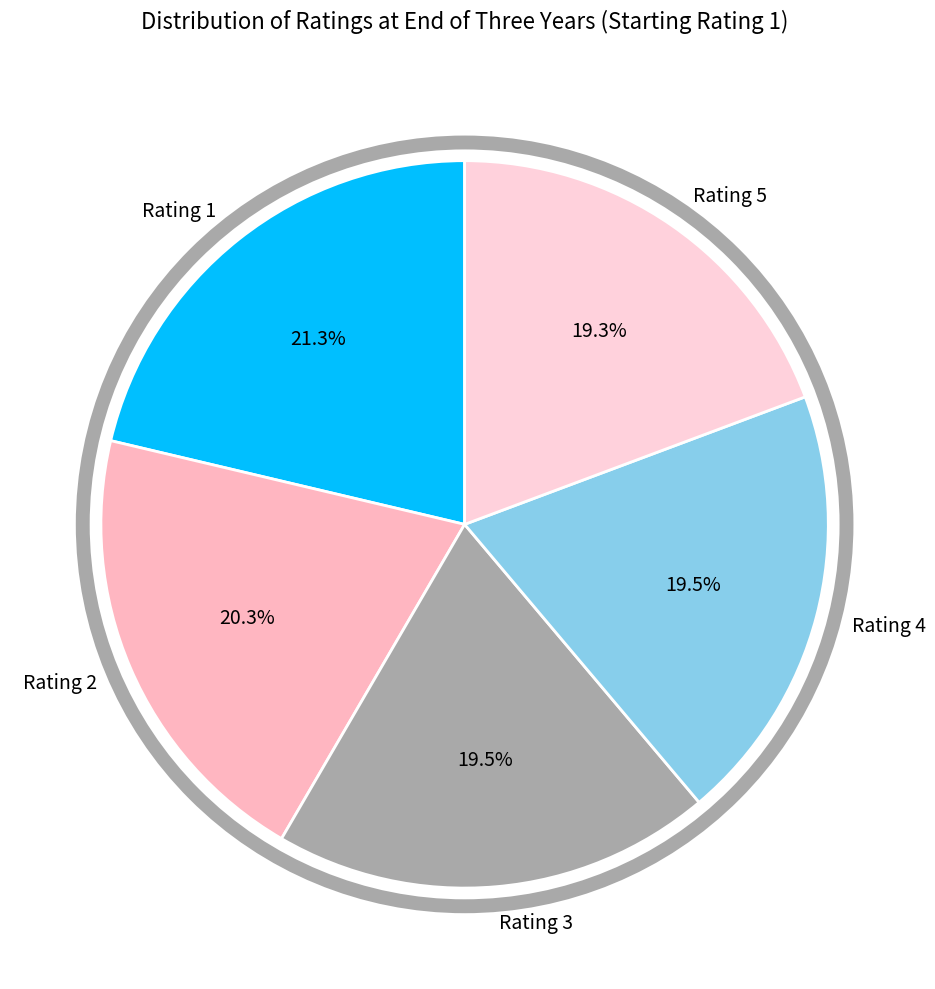

Which slice is the largest?

Rating 1